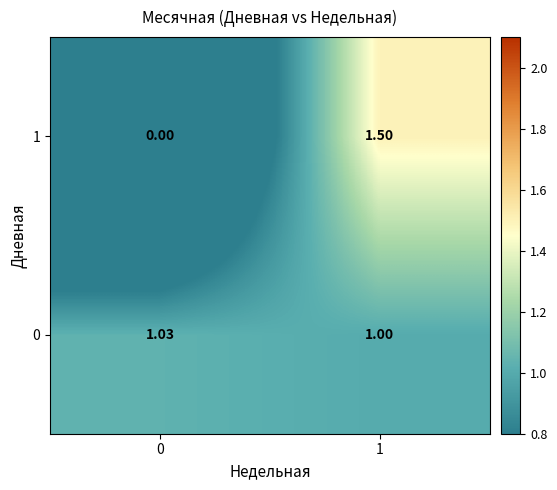

Is the value of 1 at 1 greater than the value of 0 at 0?

Yes